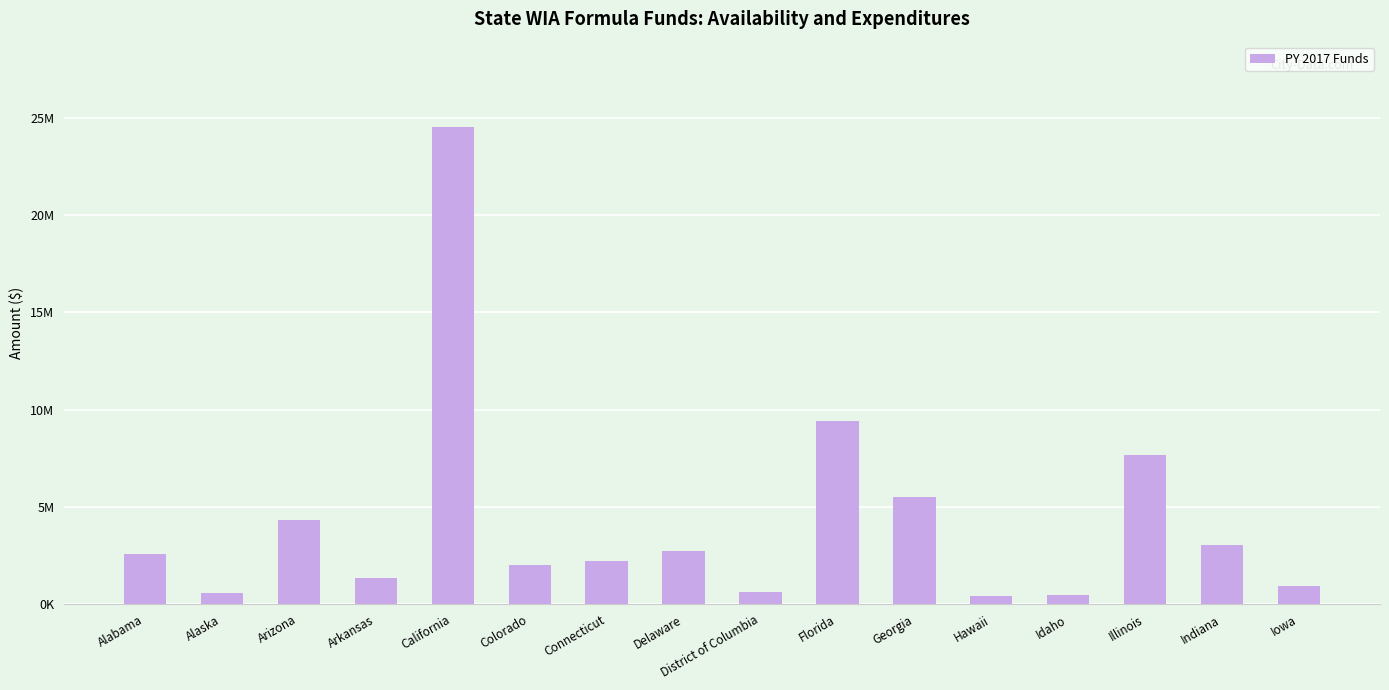

Does the chart contain any negative values?

No